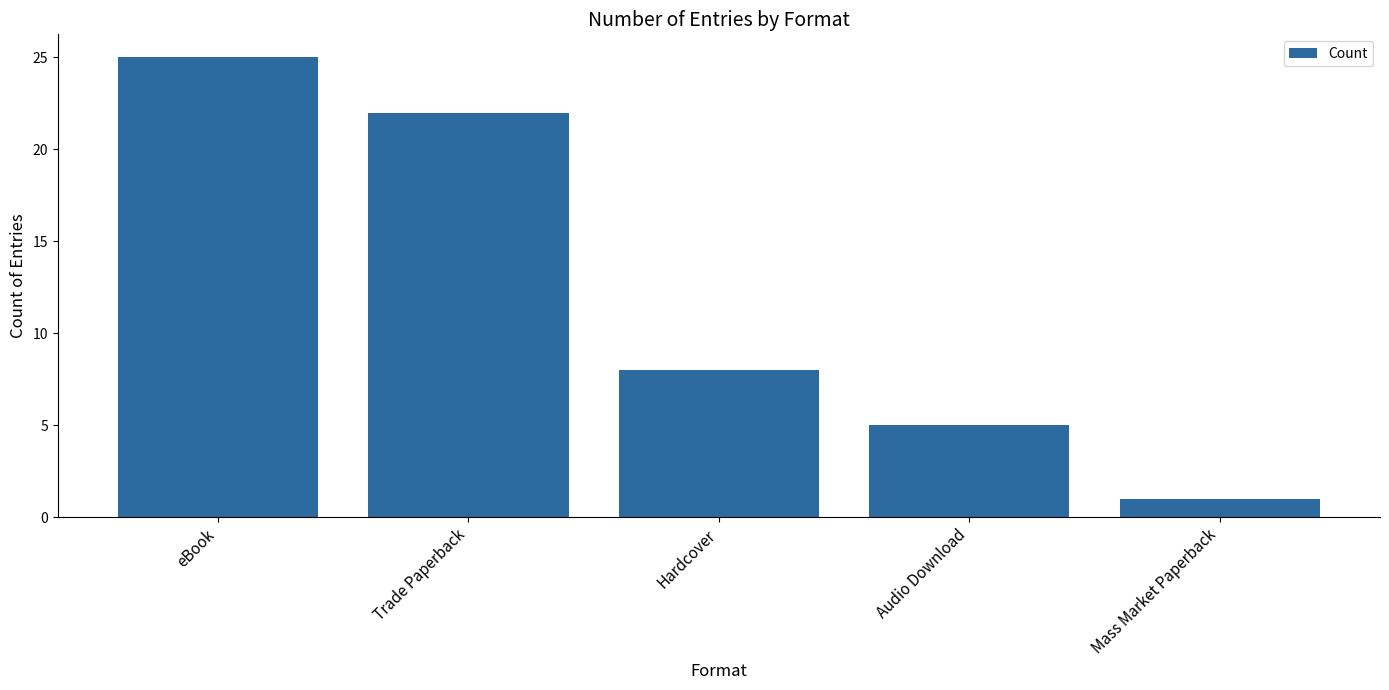

List the labels in order of value, largest first.

eBook, Trade Paperback, Hardcover, Audio Download, Mass Market Paperback